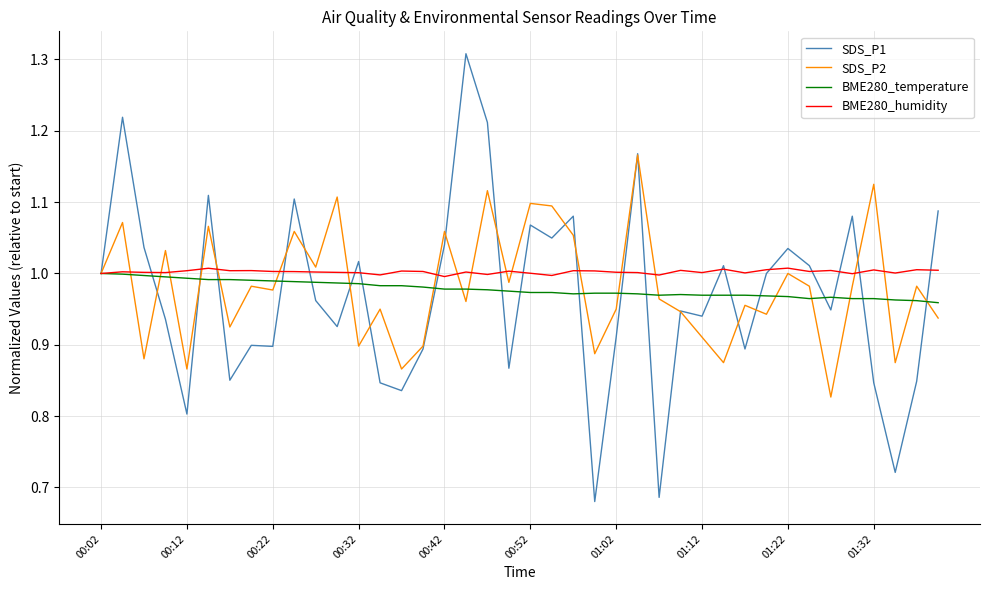

Which series has the widest spread of values?

SDS_P1